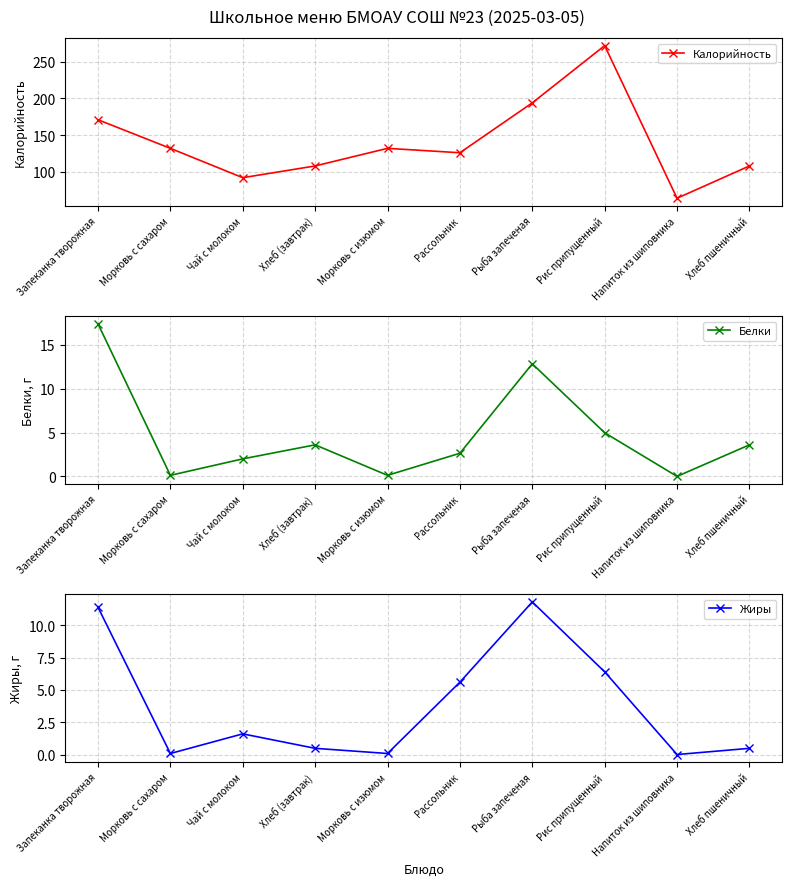

List the series in order of their peak value, lowest first.

Жиры, Белки, Калорийность